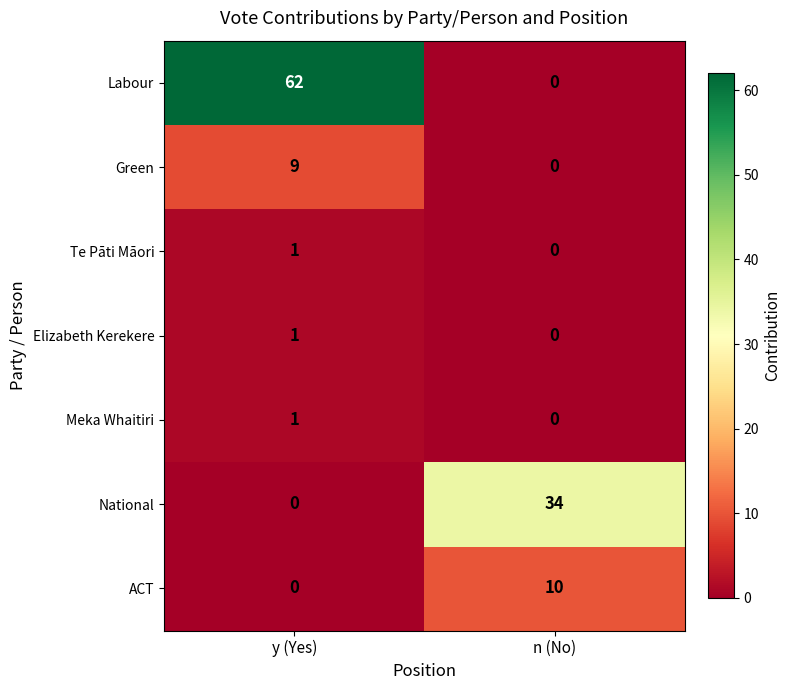

What is the difference between the Labour values at y (Yes) and n (No)?

62